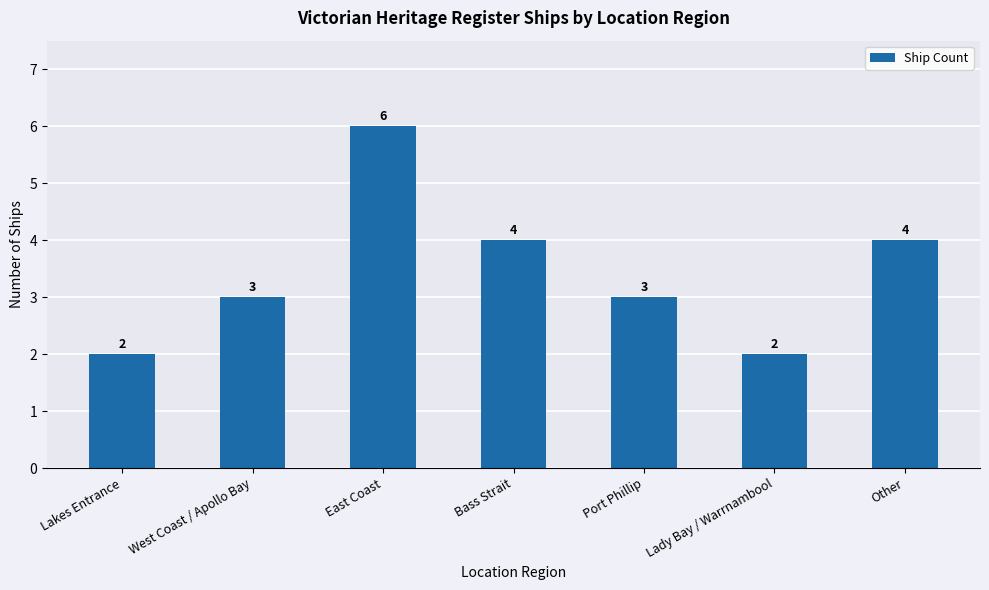

How many values are below 3?

2